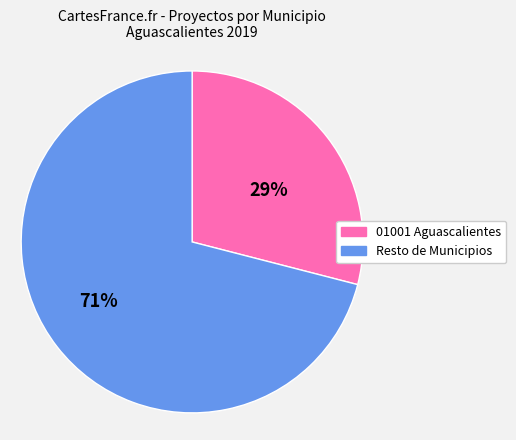

What is the smallest slice in the pie chart?

01001 Aguascalientes